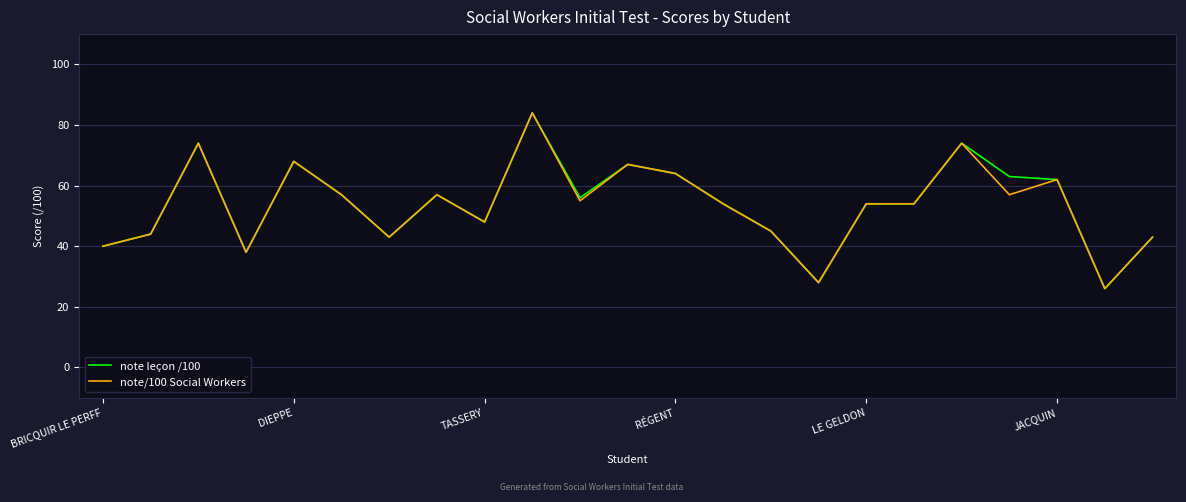

What is the greatest value displayed?

84